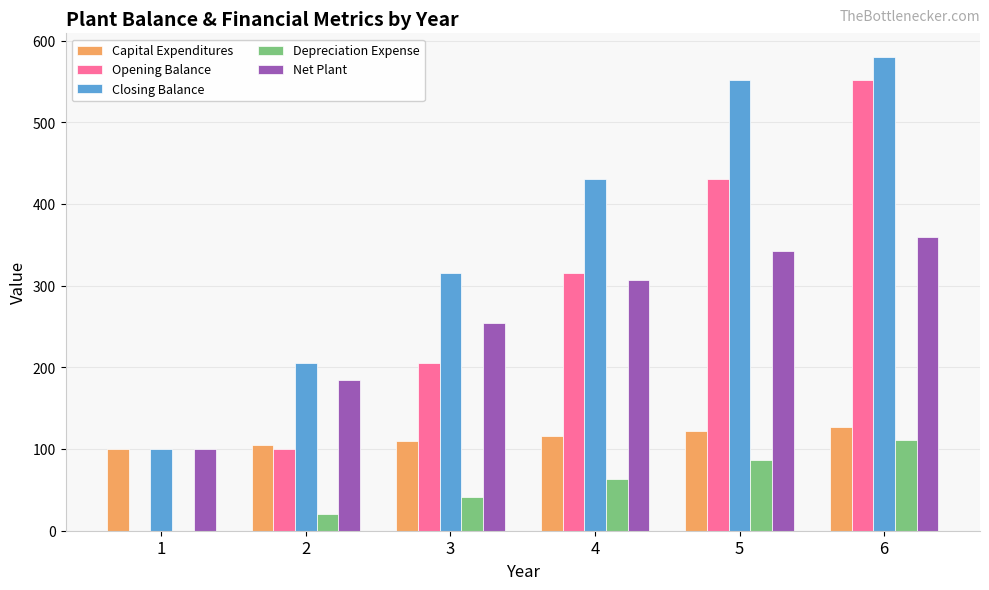

Between 2 and 3, which series saw the biggest shift?

Closing Balance